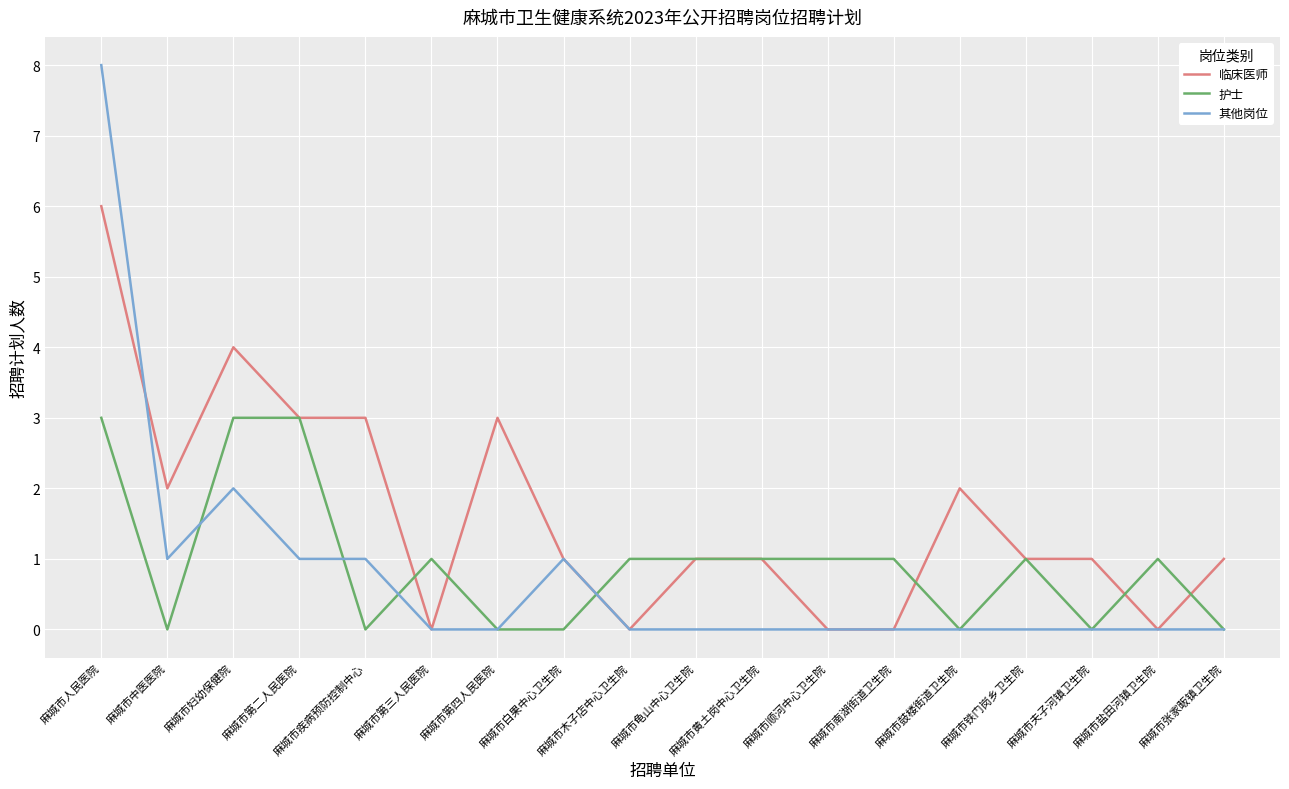

Which series changed the most between 麻城市人民医院 and 麻城市妇幼保健院?

其他岗位